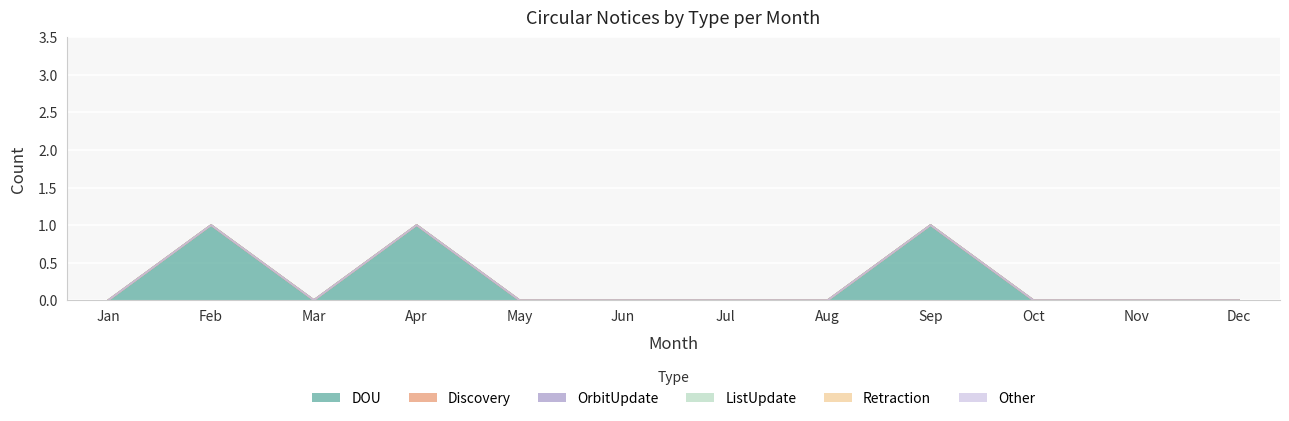

Reading left to right, list all the values displayed in this chart.

DOU: 0	1	0	1	0	0	0	0	1	0	0	0
Discovery: 0	0	0	0	0	0	0	0	0	0	0	0
OrbitUpdate: 0	0	0	0	0	0	0	0	0	0	0	0
ListUpdate: 0	0	0	0	0	0	0	0	0	0	0	0
Retraction: 0	0	0	0	0	0	0	0	0	0	0	0
Other: 0	0	0	0	0	0	0	0	0	0	0	0